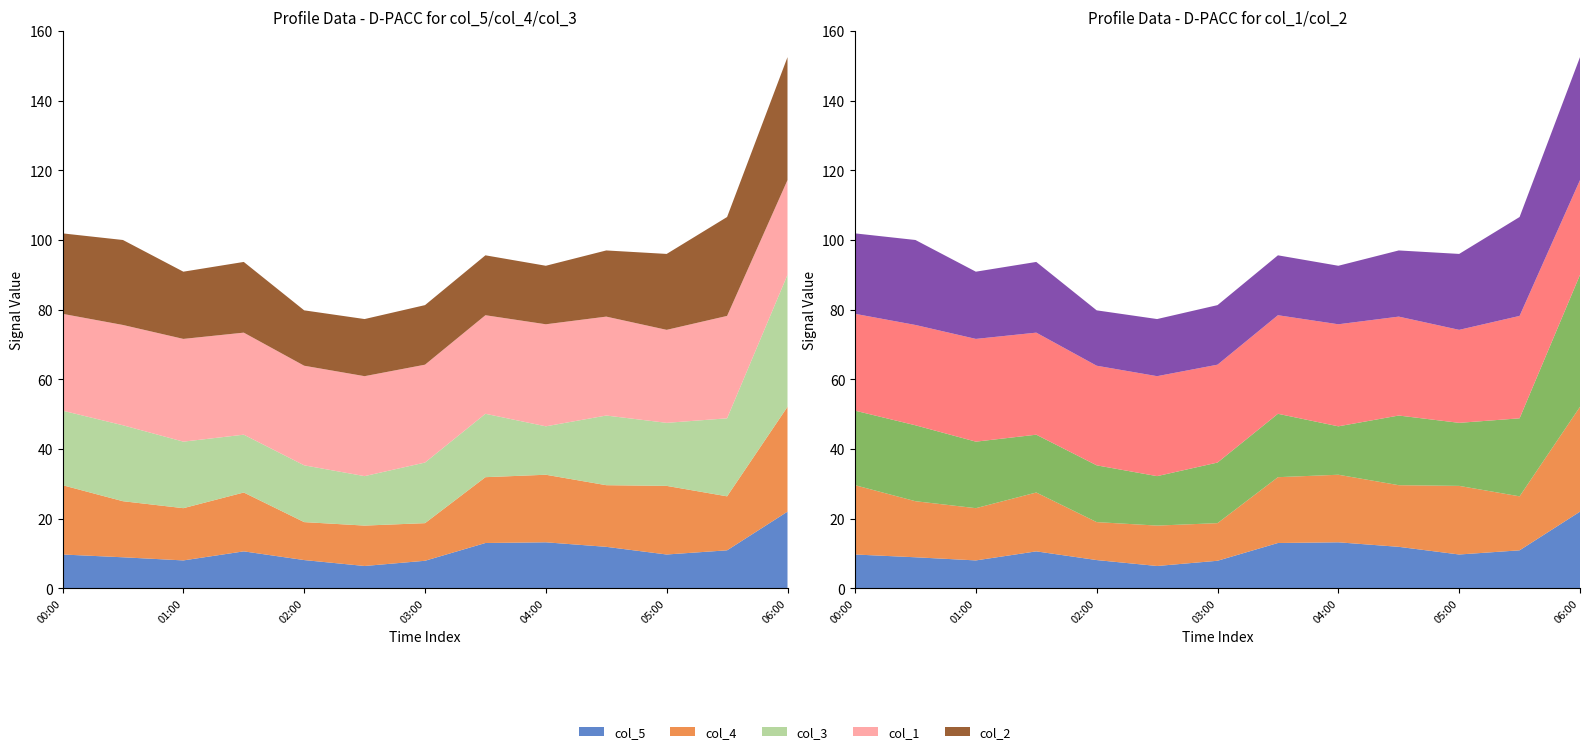

Reading right to left, transcribe all the data shown in this chart.

col_5: 2007/03/11 06:00=22.0	2007/03/11 05:30=10.9	2007/03/11 05:00=9.7	2007/03/11 04:30=11.9	2007/03/11 04:00=13.2	2007/03/11 03:30=13.0	2007/03/11 03:00=7.9	2007/03/11 02:30=6.4	2007/03/11 02:00=8.1	2007/03/11 01:30=10.6	2007/03/11 01:00=8.0	2007/03/11 00:30=8.9	2007/03/11 00:00=9.7
col_4: 2007/03/11 06:00=30.1	2007/03/11 05:30=15.5	2007/03/11 05:00=19.7	2007/03/11 04:30=17.7	2007/03/11 04:00=19.4	2007/03/11 03:30=18.9	2007/03/11 03:00=10.8	2007/03/11 02:30=11.6	2007/03/11 02:00=10.9	2007/03/11 01:30=16.9	2007/03/11 01:00=15.0	2007/03/11 00:30=16.1	2007/03/11 00:00=19.9
col_3: 2007/03/11 06:00=37.9	2007/03/11 05:30=22.4	2007/03/11 05:00=18.1	2007/03/11 04:30=20.0	2007/03/11 04:00=13.9	2007/03/11 03:30=18.2	2007/03/11 03:00=17.4	2007/03/11 02:30=14.2	2007/03/11 02:00=16.3	2007/03/11 01:30=16.6	2007/03/11 01:00=19.1	2007/03/11 00:30=21.8	2007/03/11 00:00=21.4
col_1: 2007/03/11 06:00=27.2	2007/03/11 05:30=29.4	2007/03/11 05:00=26.7	2007/03/11 04:30=28.4	2007/03/11 04:00=29.3	2007/03/11 03:30=28.3	2007/03/11 03:00=28.1	2007/03/11 02:30=28.7	2007/03/11 02:00=28.6	2007/03/11 01:30=29.3	2007/03/11 01:00=29.5	2007/03/11 00:30=28.8	2007/03/11 00:00=27.8
col_2: 2007/03/11 06:00=35.3	2007/03/11 05:30=28.4	2007/03/11 05:00=21.8	2007/03/11 04:30=19.0	2007/03/11 04:00=16.8	2007/03/11 03:30=17.2	2007/03/11 03:00=17.1	2007/03/11 02:30=16.4	2007/03/11 02:00=15.9	2007/03/11 01:30=20.3	2007/03/11 01:00=19.3	2007/03/11 00:30=24.4	2007/03/11 00:00=23.1